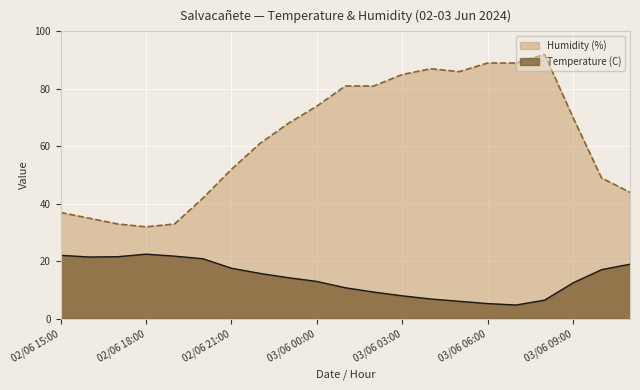

True or false: Humidity (%) and Temperature (C) intersect in this chart.

False